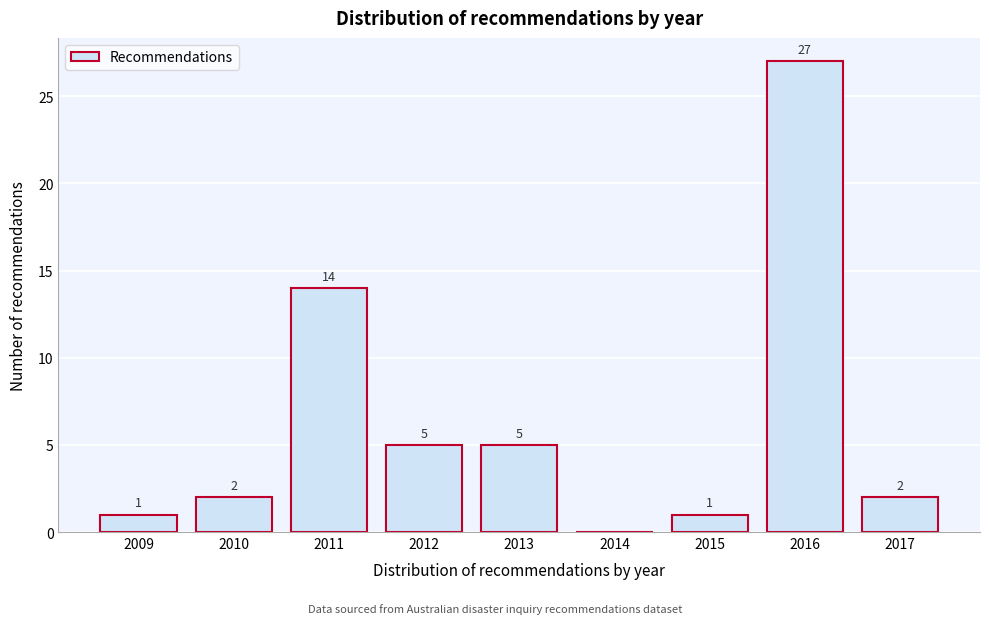

Reading left to right, what are all the values shown in this chart?

2009=1	2010=2	2011=14	2012=5	2013=5	2014=0	2015=1	2016=27	2017=2